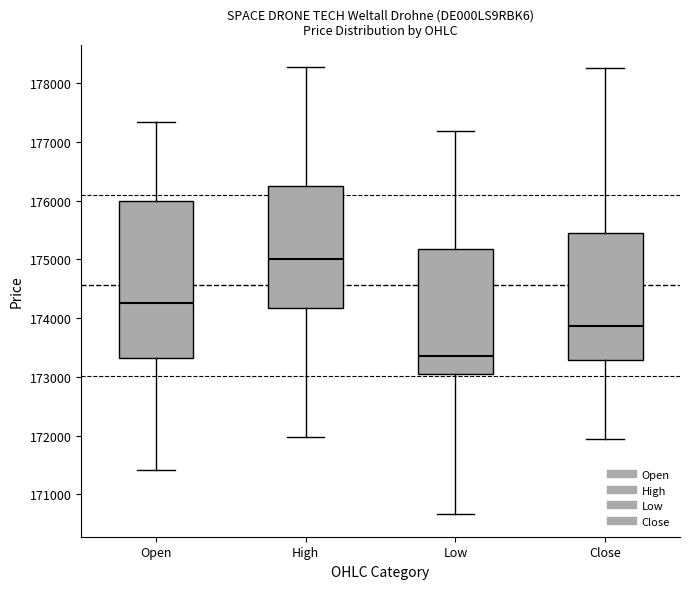

Where does the median line of the box for Open sit on the y-axis? The values are not printed on the chart, so give them approximately, as read against the axis.

174300